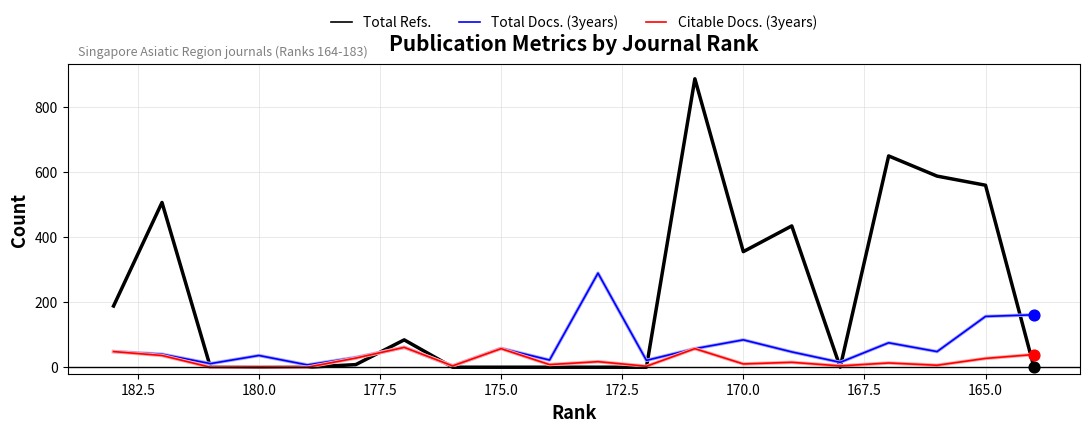

Which series reaches the minimum Y coordinate?

Total Refs.